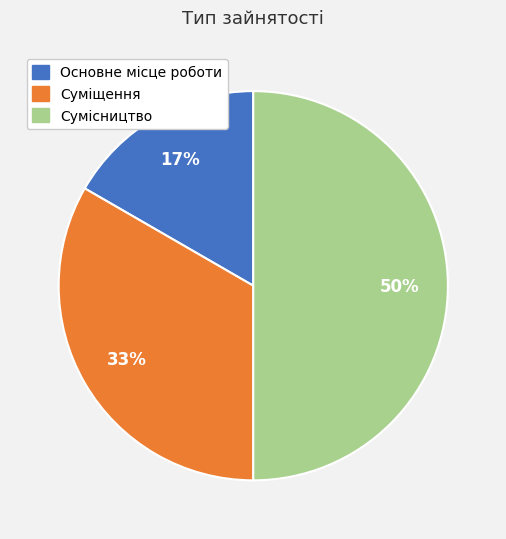

How many segments does this pie chart have?

3